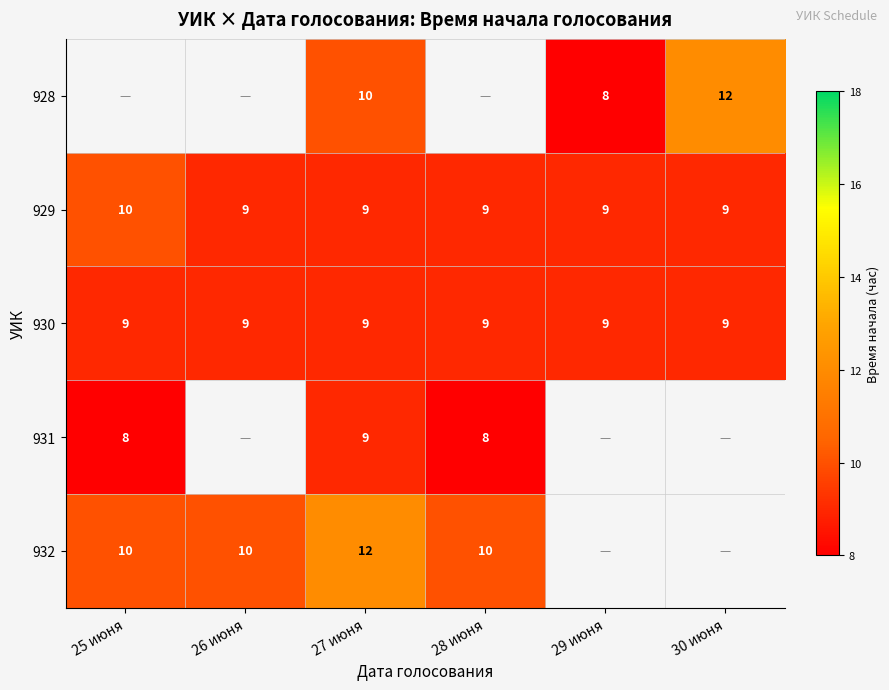

Count the 929 values in the range 9 to 10.

6